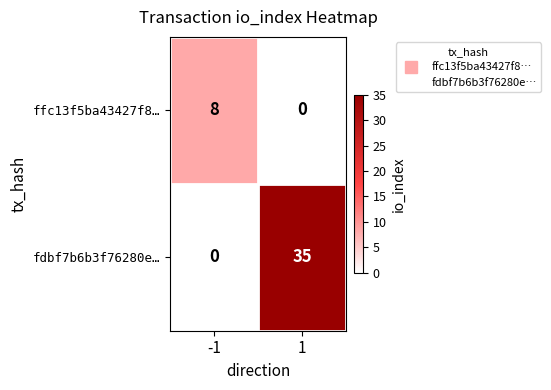

What is the difference between the maximum and minimum values in the ffc13f5ba43427f8… series?

8